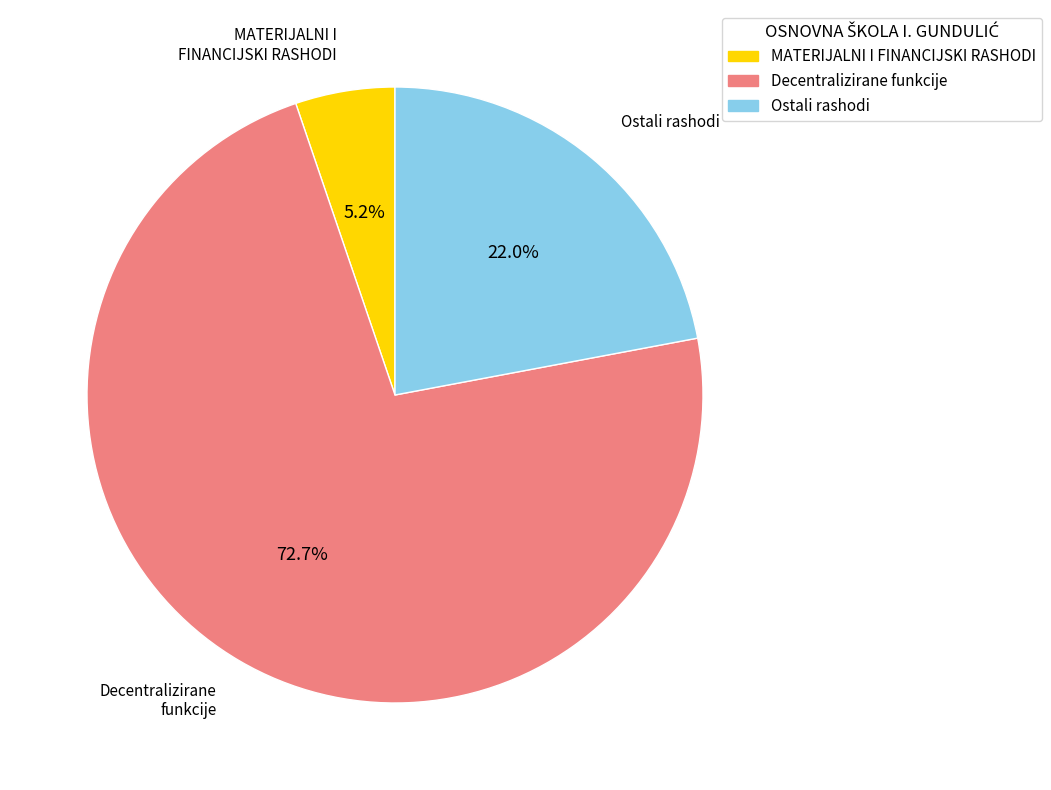

Rank the categories by value from highest to lowest.

Decentralizirane funkcije, Ostali rashodi, MATERIJALNI I FINANCIJSKI RASHODI